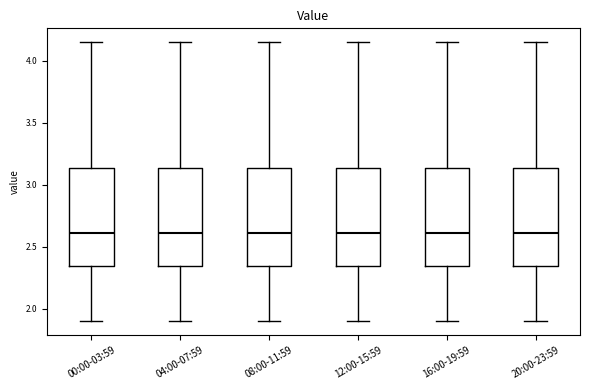

Where does the median line of the box for 04:00-07:59 sit on the y-axis? The values are not printed on the chart, so give them approximately, as read against the axis.

2.60